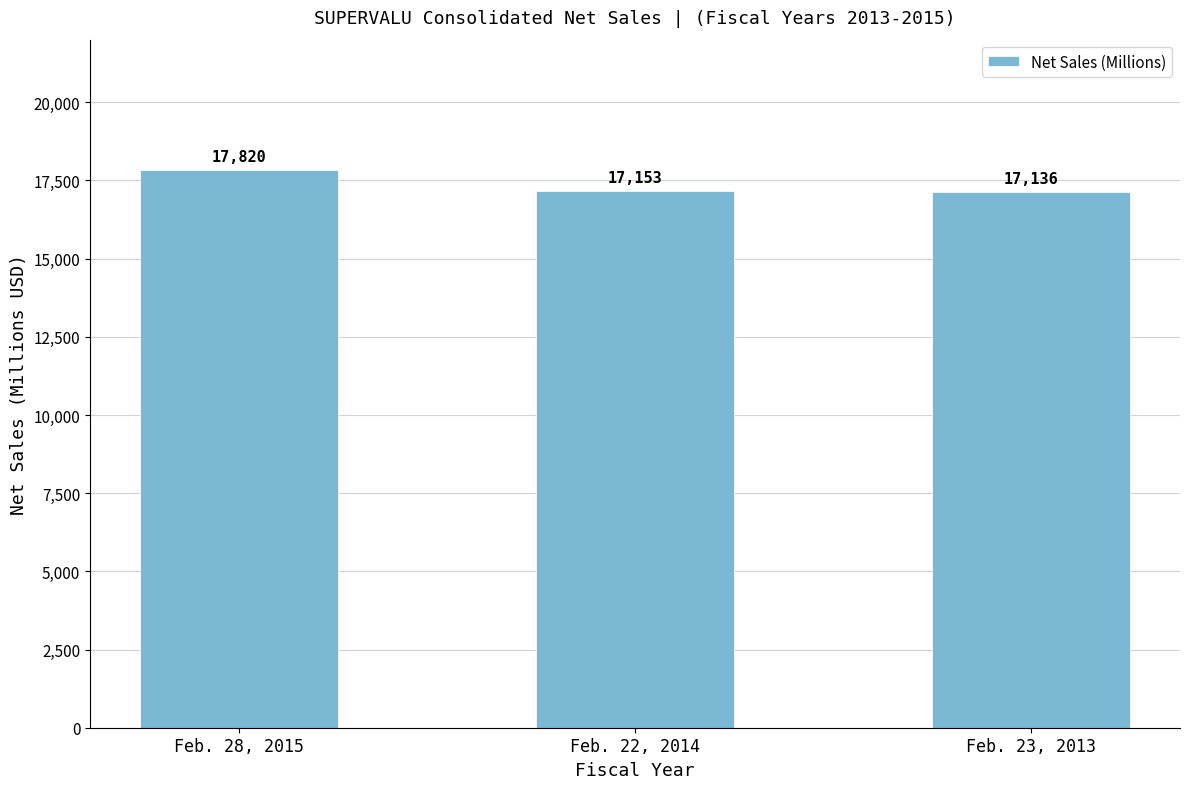

What is the average value?

17370